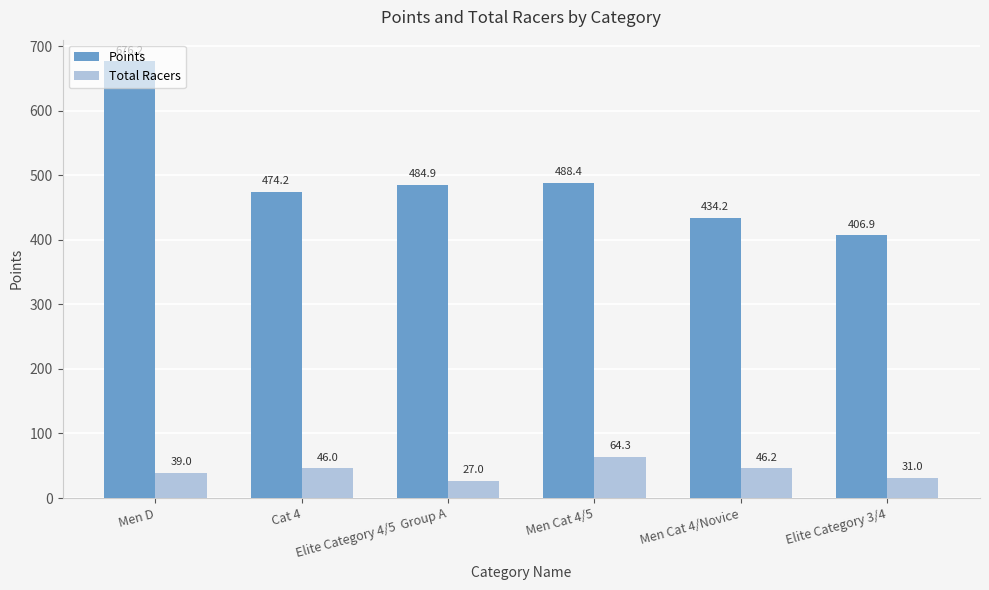

Which series has the widest spread of values?

Points